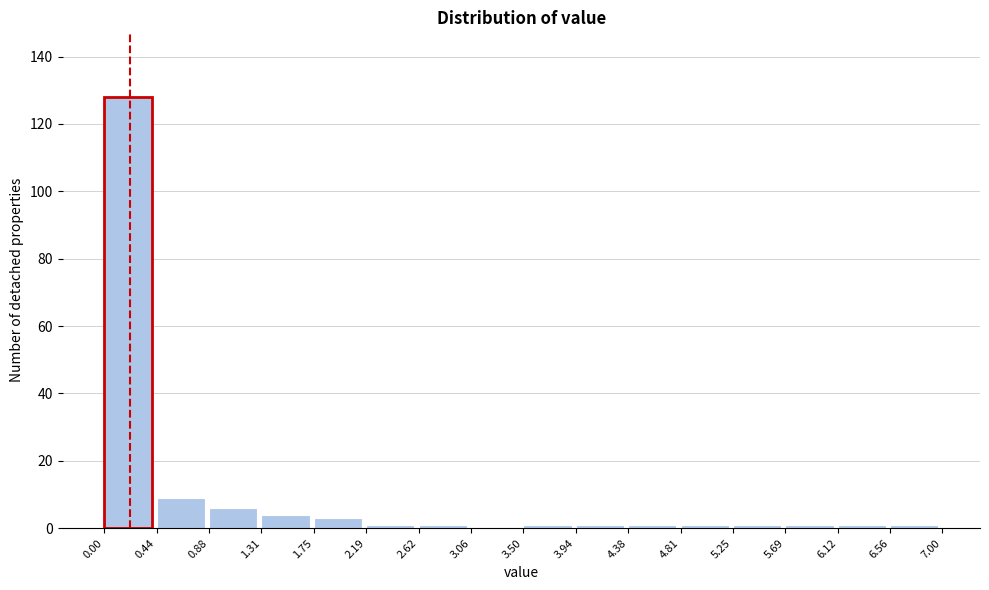

How tall is the bar that spans 1.31 to 1.75 on the x-axis? The values are not printed on the chart, so give them approximately, as read against the axis.

4